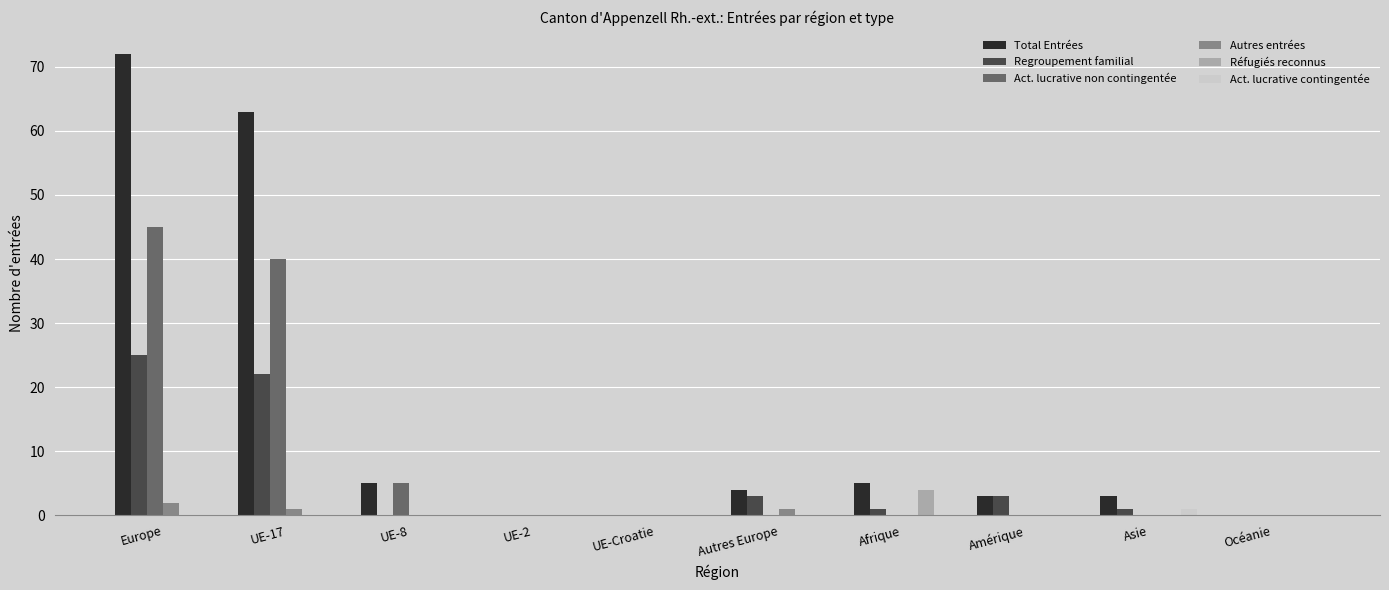

Which series has the largest range (max minus min)?

Total Entrées